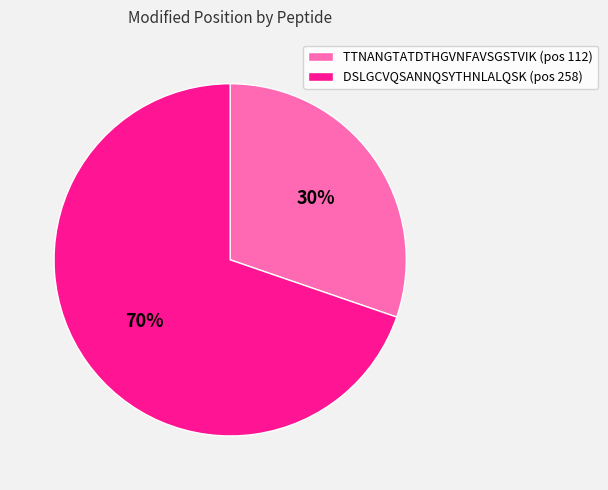

To the nearest percent, what is the combined percentage of DSLGCVQSANNQSYTHNLALQSK and TTNANGTATDTHGVNFAVSGSTVIK?

100%